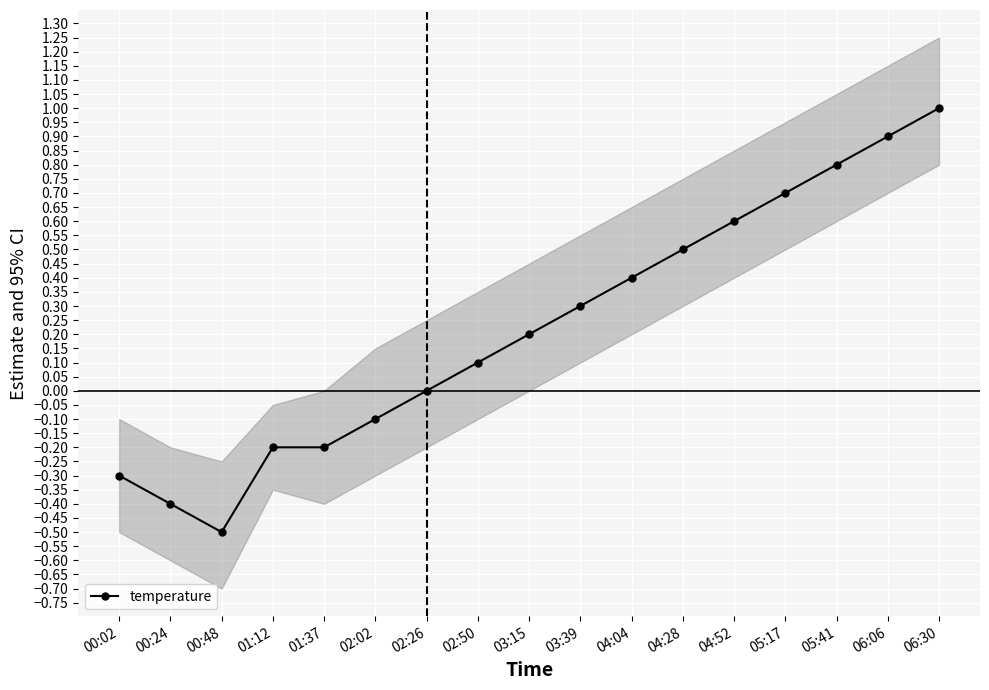

Reading right to left, extract all data points from this chart.

06:30=1.0	06:06=0.9	05:41=0.8	05:17=0.7	04:52=0.6	04:28=0.5	04:04=0.4	03:39=0.3	03:15=0.2	02:50=0.1	02:26=0.0	02:02=-0.1	01:37=-0.2	01:12=-0.2	00:48=-0.5	00:24=-0.4	00:02=-0.3